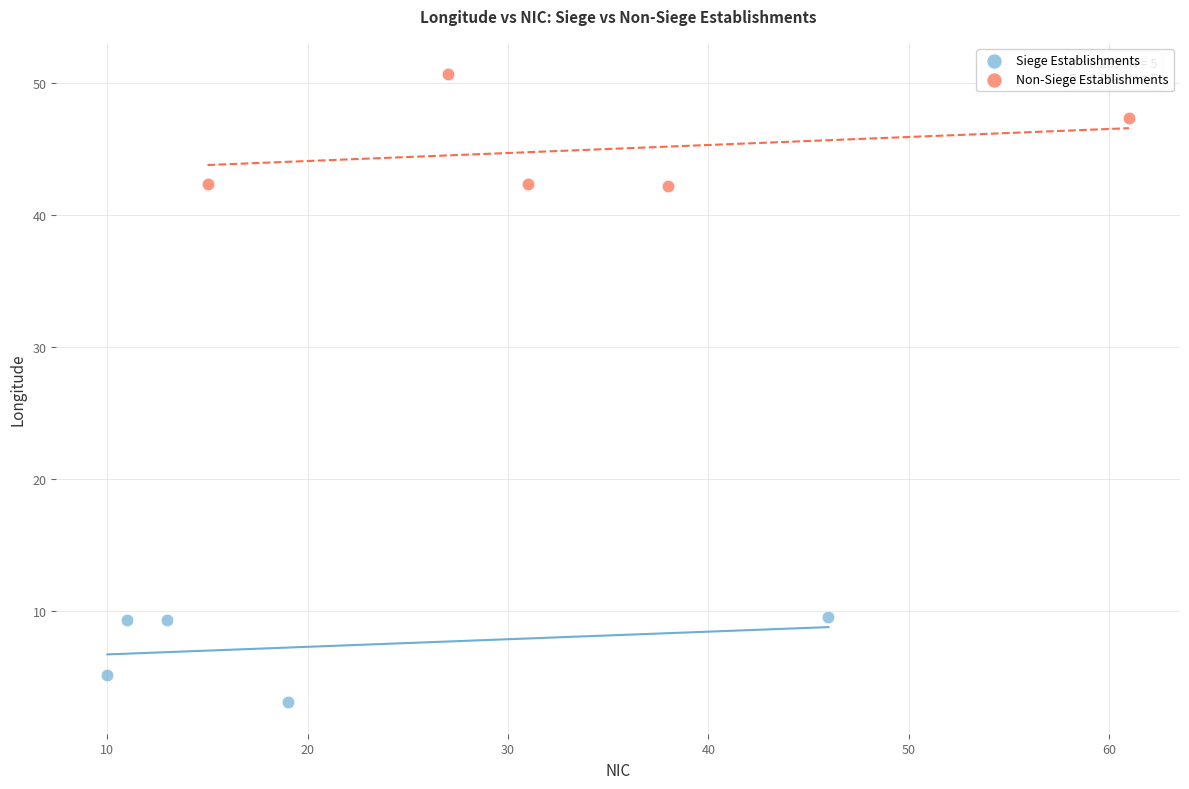

Which series contains the lowest Y value?

Siege Establishments